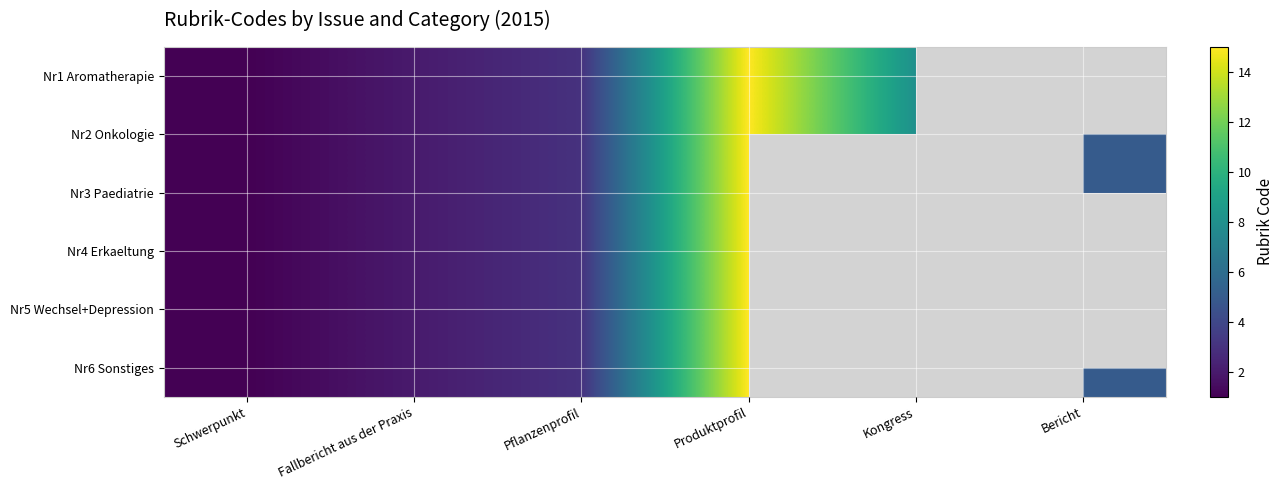

The value of Nr2 Onkologie at Produktprofil is 5.4. True or false?

False